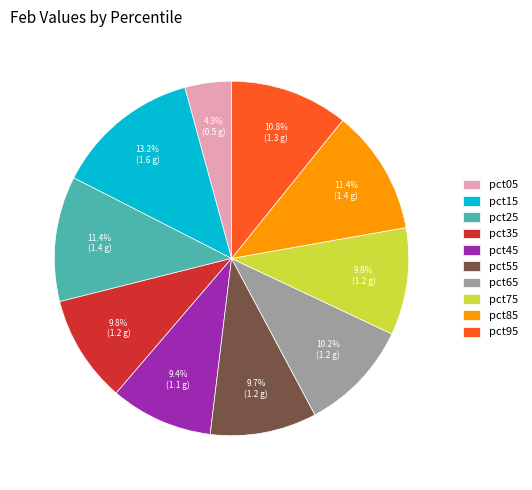

To the nearest percent, what is the difference between the pct65 and pct45 slice percentages?

1%